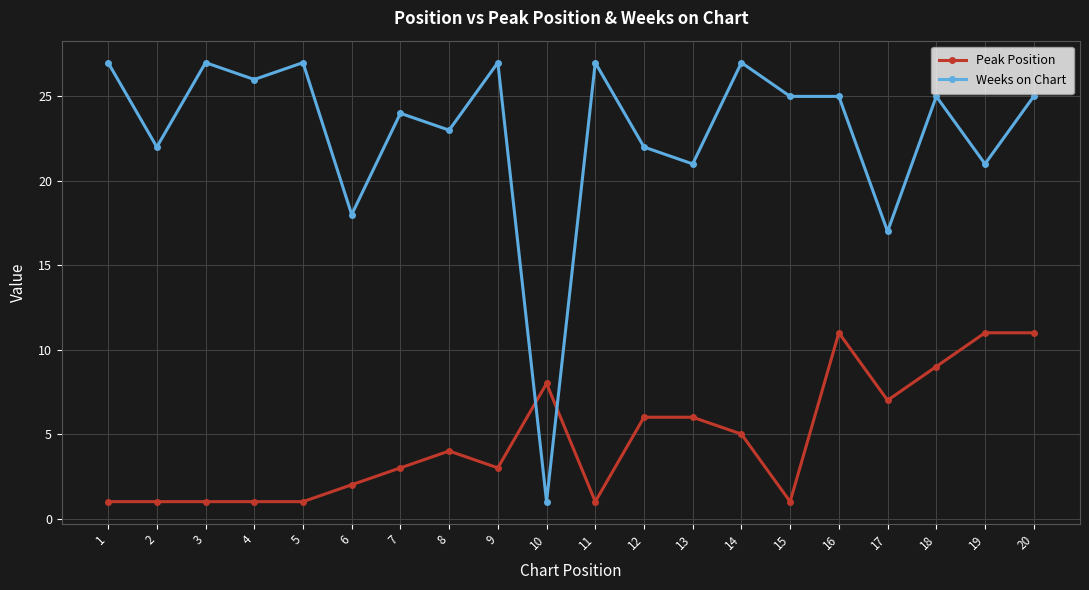

How many data points in Peak Position are less than 4?

10